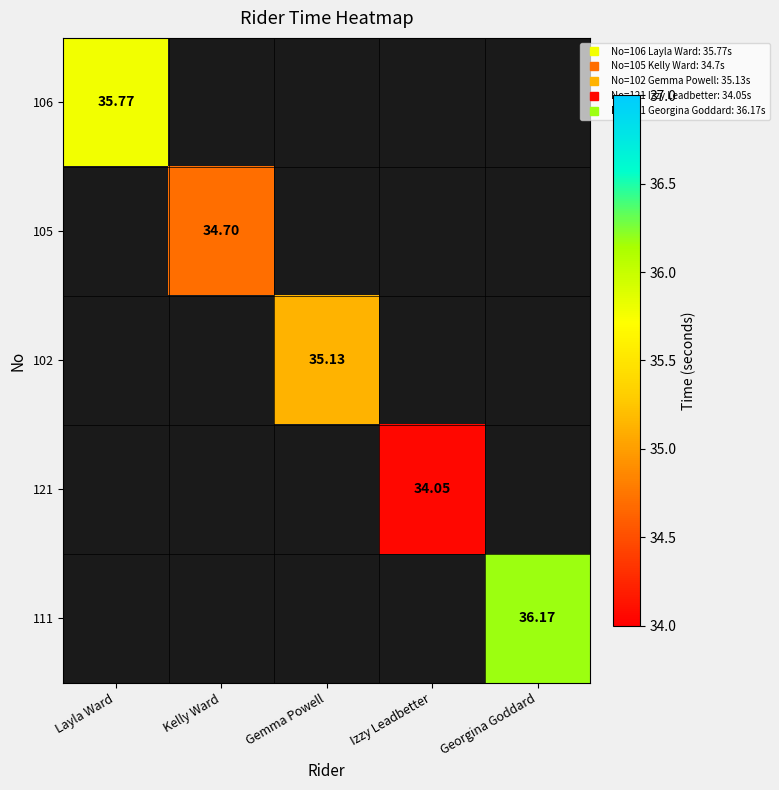

Which series has the widest spread of values?

106